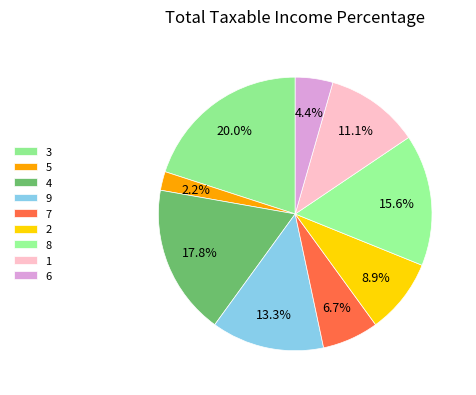

To the nearest percent, what portion does 7 represent?

7%